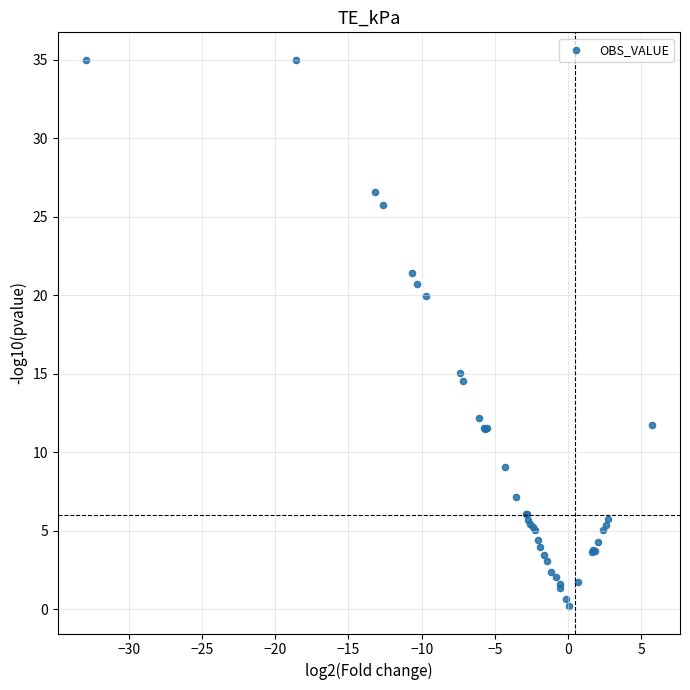

What Y value in the scatter plot is closest to 17?

15.1